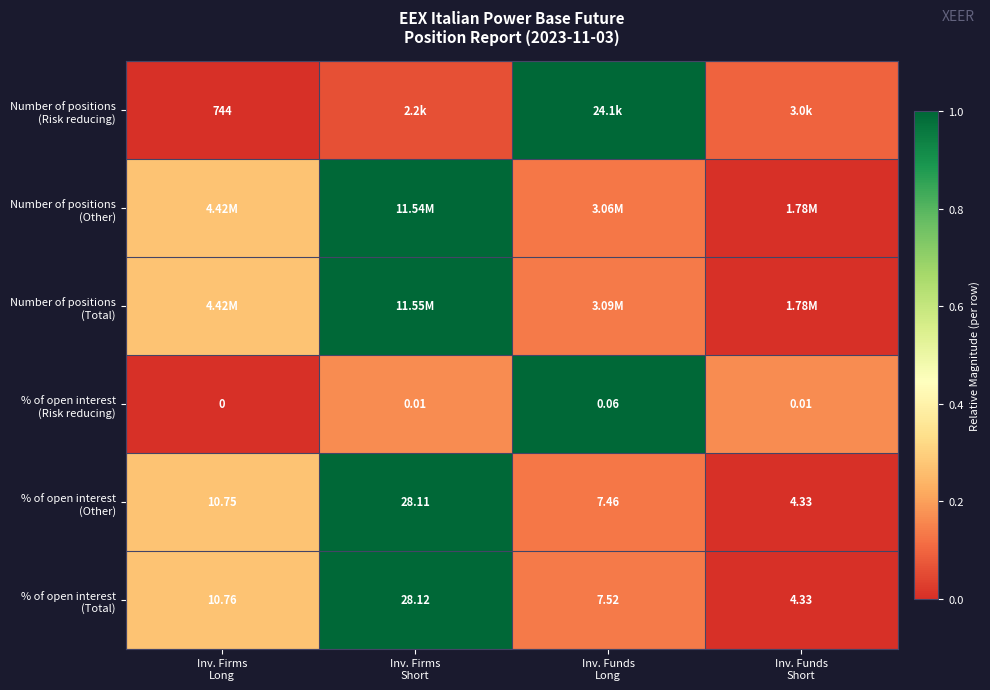

At Inv. Firms Short, list the series in order from smallest to largest.

Number of positions (Risk reducing), % of open interest (Risk reducing), Number of positions (Other), Number of positions (Total), % of open interest (Other), % of open interest (Total)